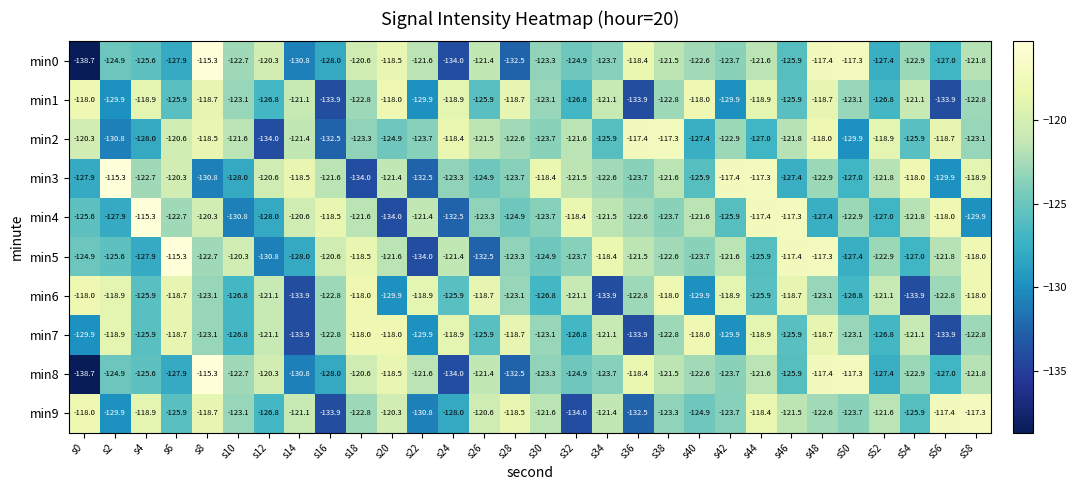

What is the difference between the min6 values at s46 and s18?

0.7